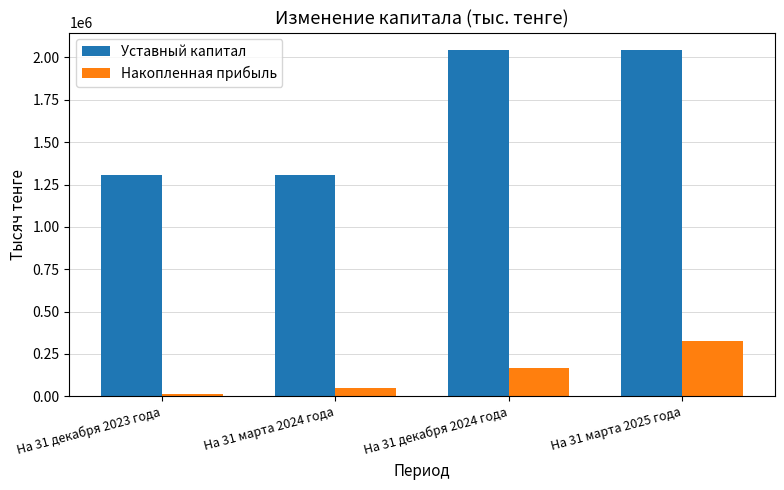

Is it true that Накопленная прибыль equals 325095 at На 31 марта 2025 года?

True